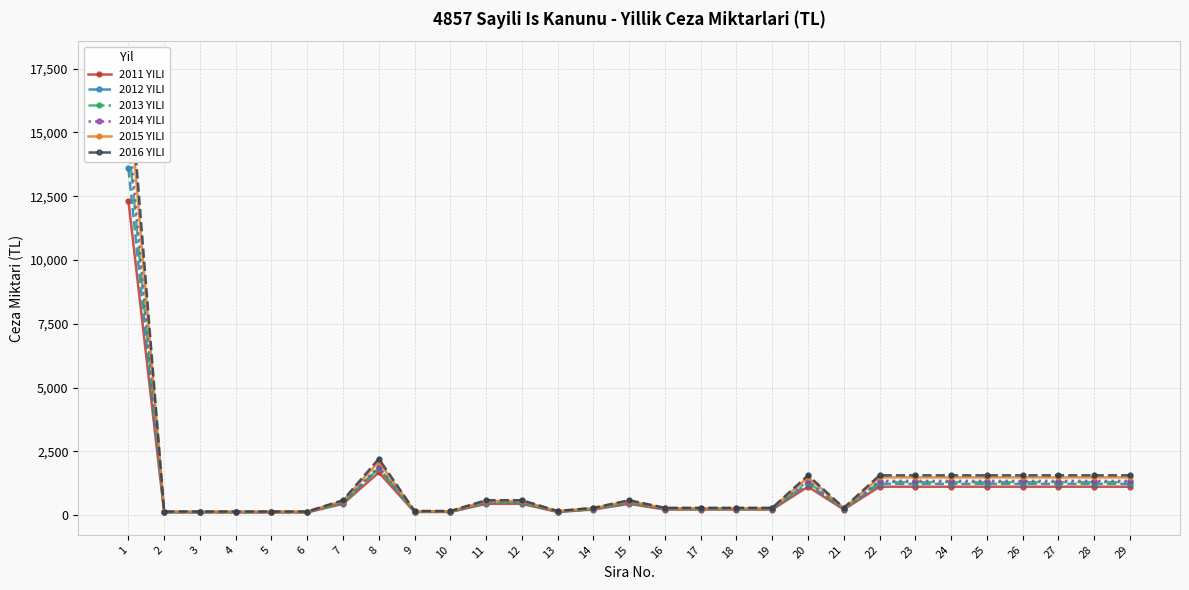

How many categories are shown in the chart?

29